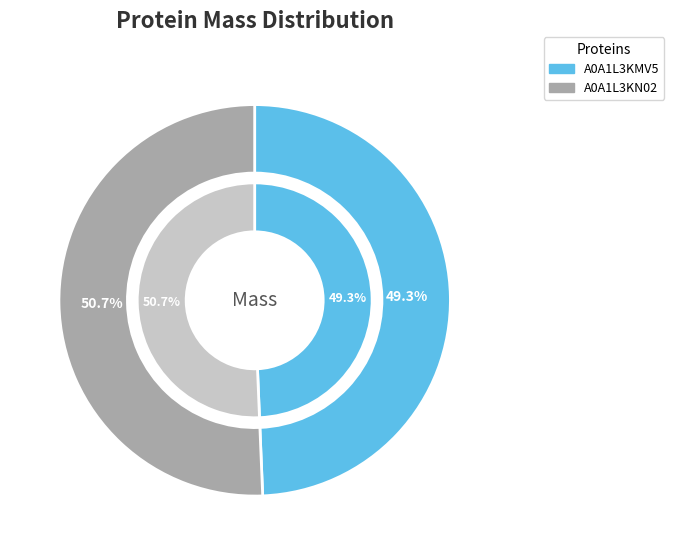

What is the change in value from A0A1L3KMV5 to A0A1L3KN02?

+1463.2